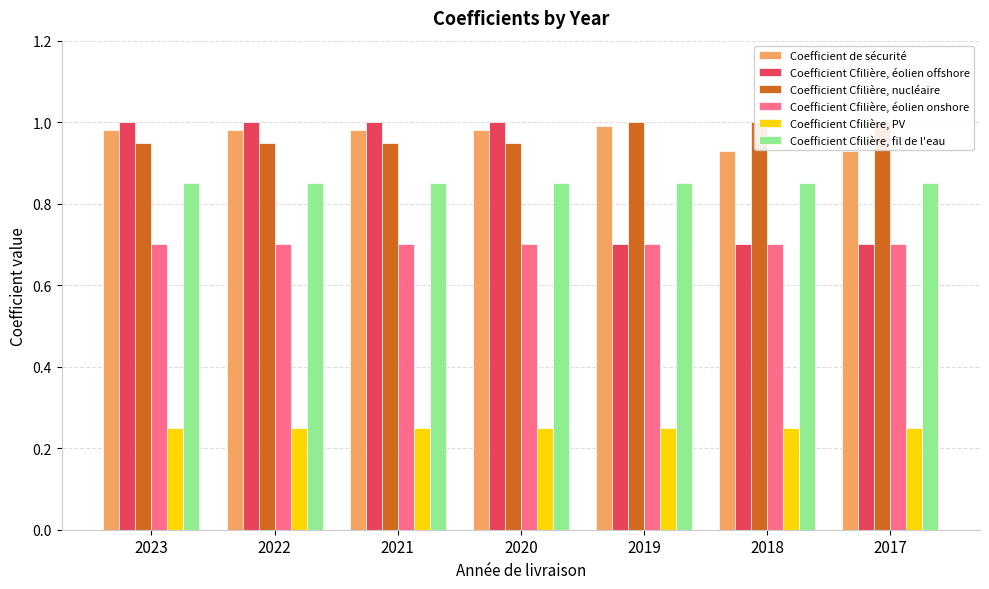

Rank the series at 2017 from highest to lowest value.

Coefficient Cfilière, nucléaire, Coefficient de sécurité, Coefficient Cfilière, fil de l'eau, Coefficient Cfilière, éolien offshore, Coefficient Cfilière, éolien onshore, Coefficient Cfilière, PV